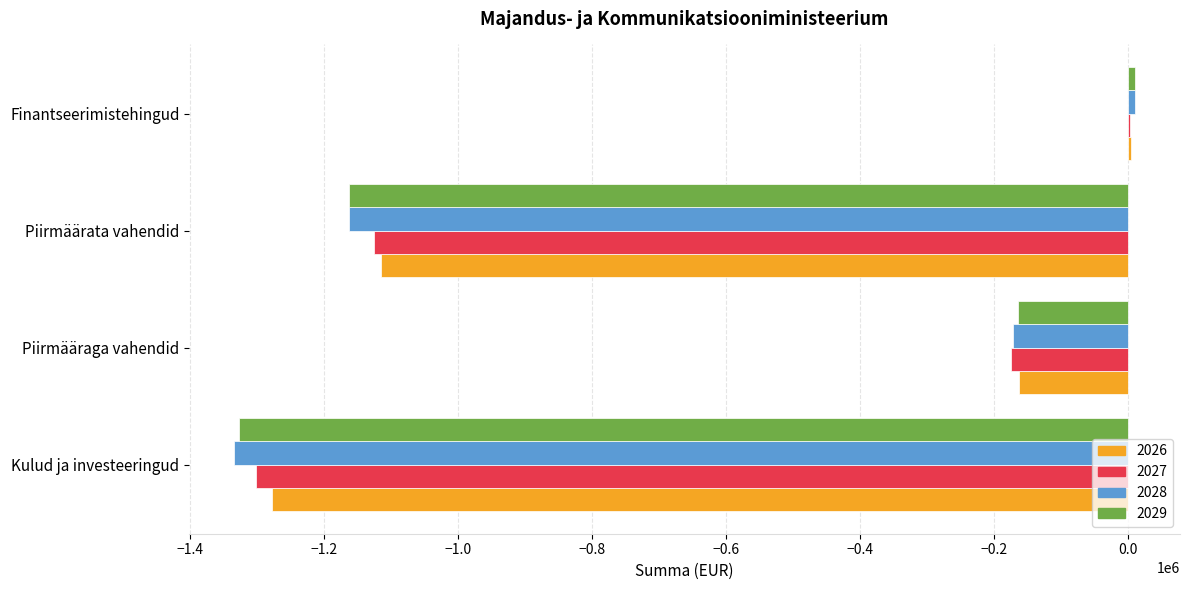

At which label does 2026 reach its peak?

Finantseerimistehingud